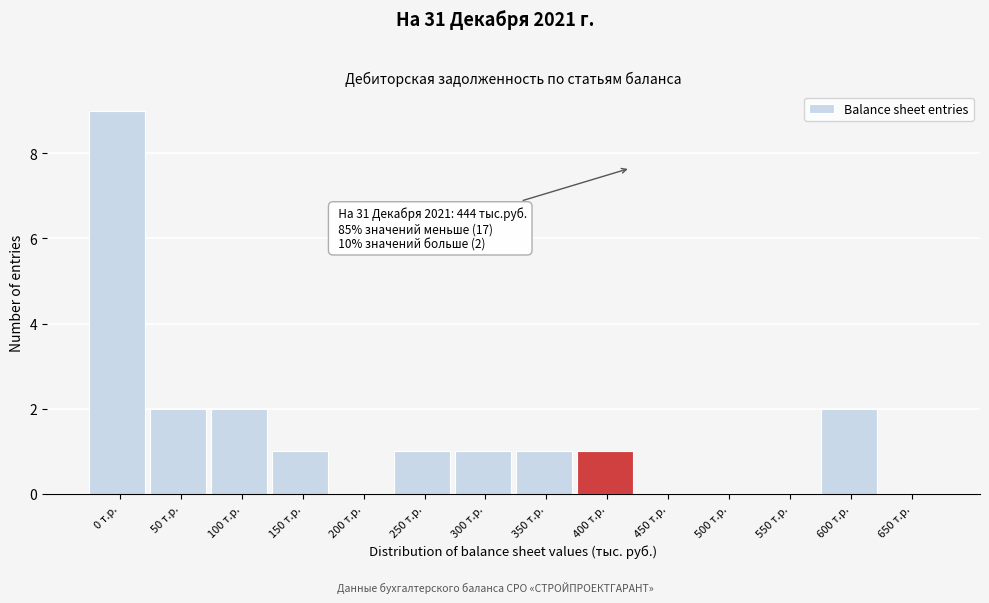

Reading left to right, transcribe all the data shown in this chart.

0 т.р.=9	50 т.р.=2	100 т.р.=2	150 т.р.=1	200 т.р.=0	250 т.р.=1	300 т.р.=1	350 т.р.=1	400 т.р.=1	450 т.р.=0	500 т.р.=0	550 т.р.=0	600 т.р.=2	650 т.р.=0